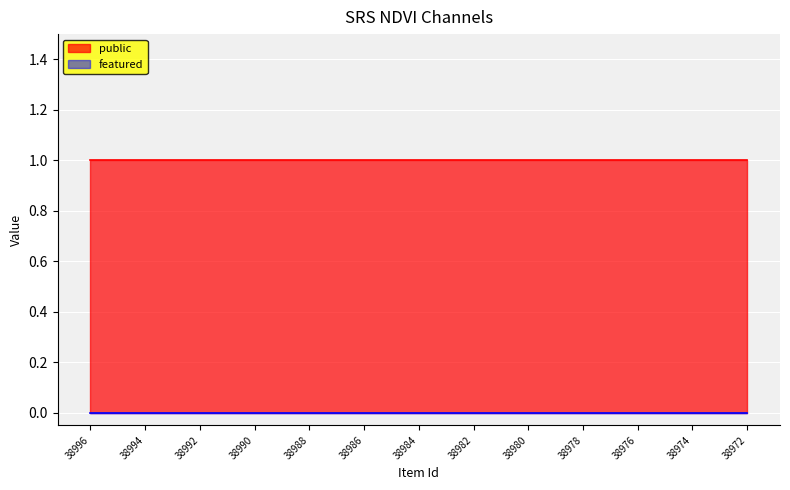

True or false: public and featured cross at least once.

False